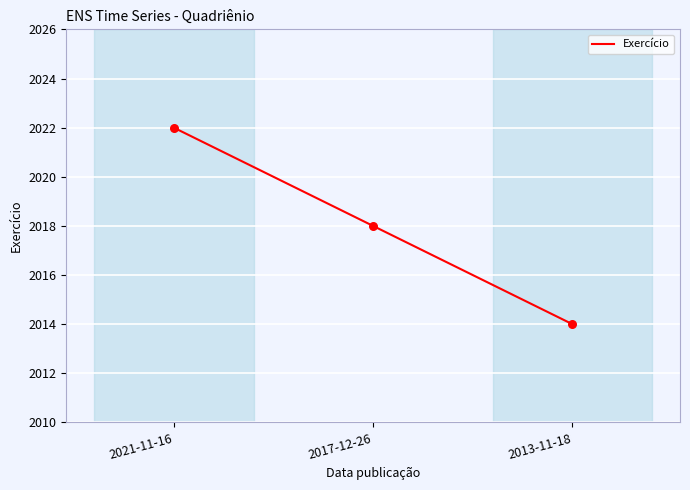

What is the ratio of the value at 2017-12-26 to the value at 2021-11-16?

1.0